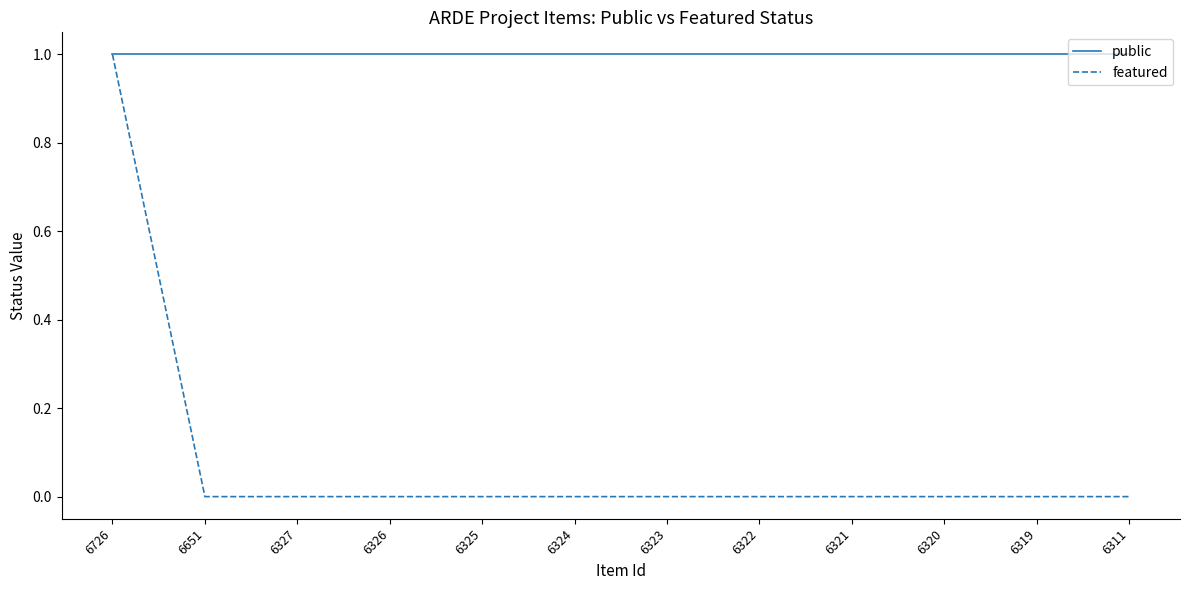

True or false: public has a value of 1 at 6319.

True